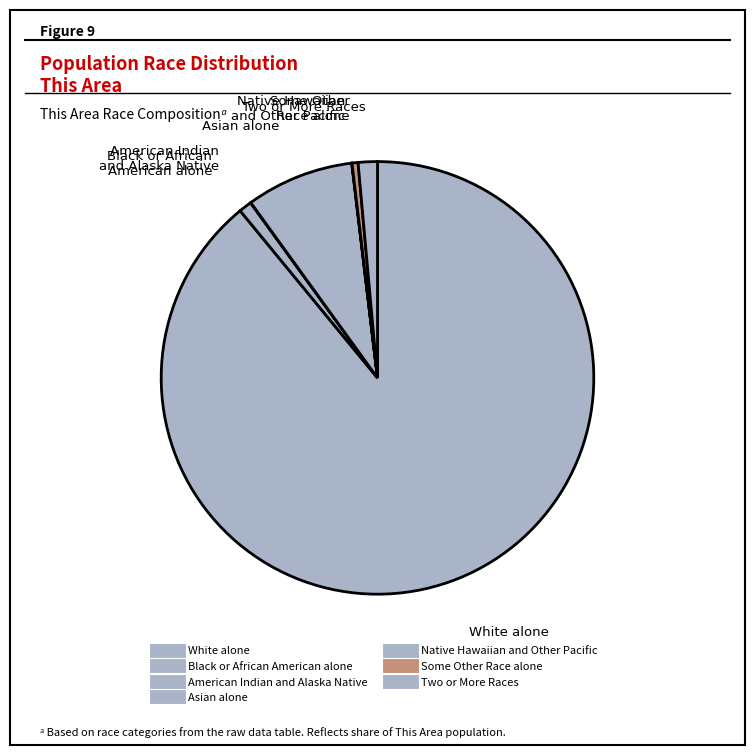

To the nearest percent, what is the combined percentage of American Indian and Alaska Native and Two or More Races?

1%